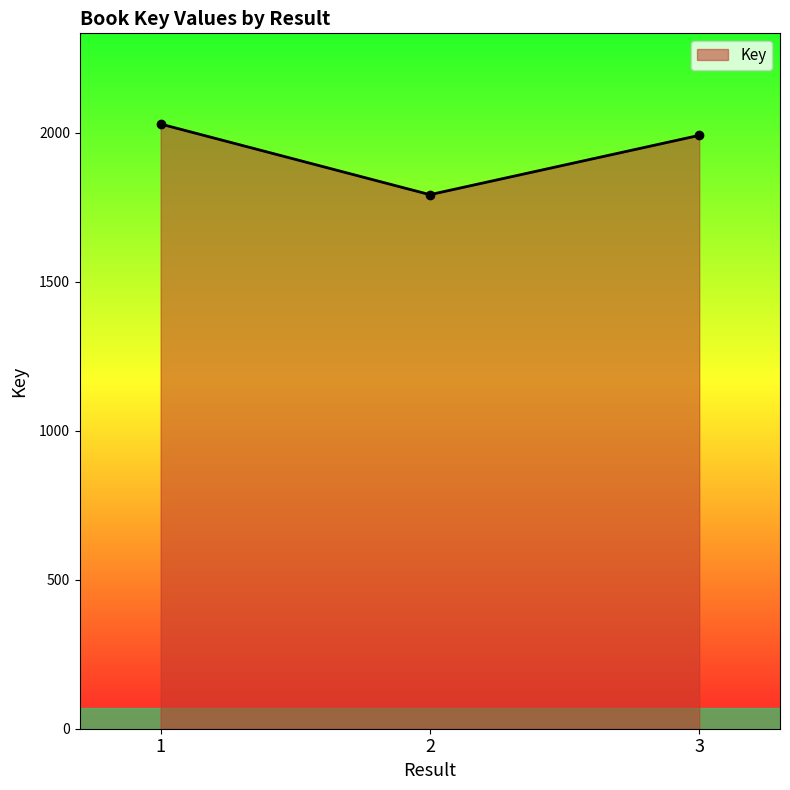

What is the difference between the maximum and minimum values?

237